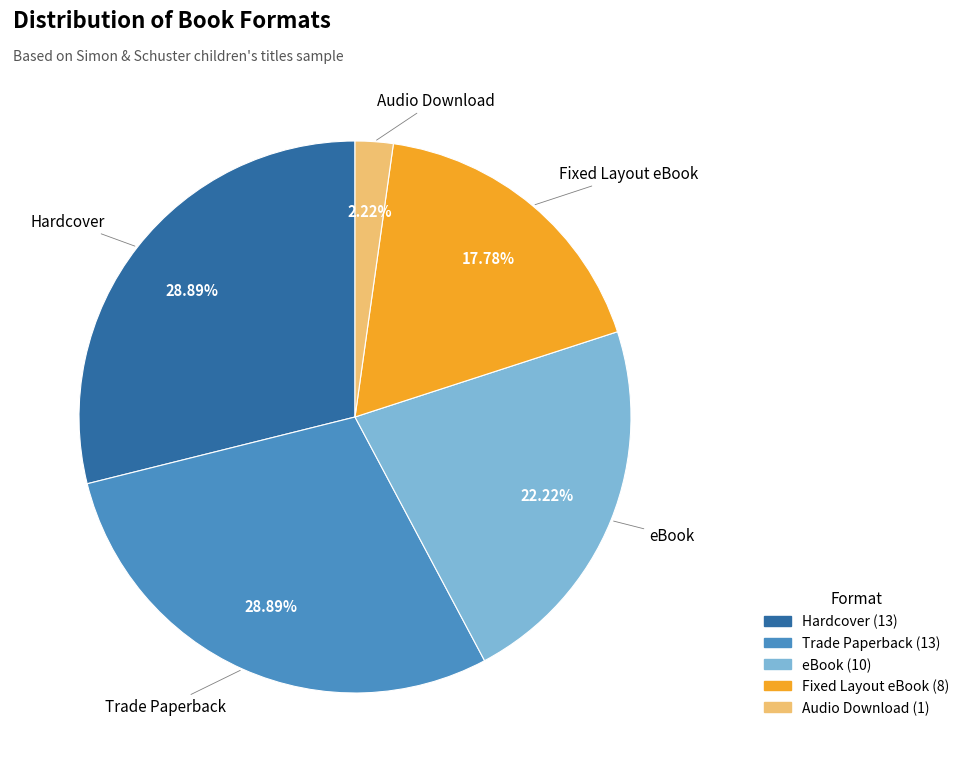

Count the number of slices in the pie.

5